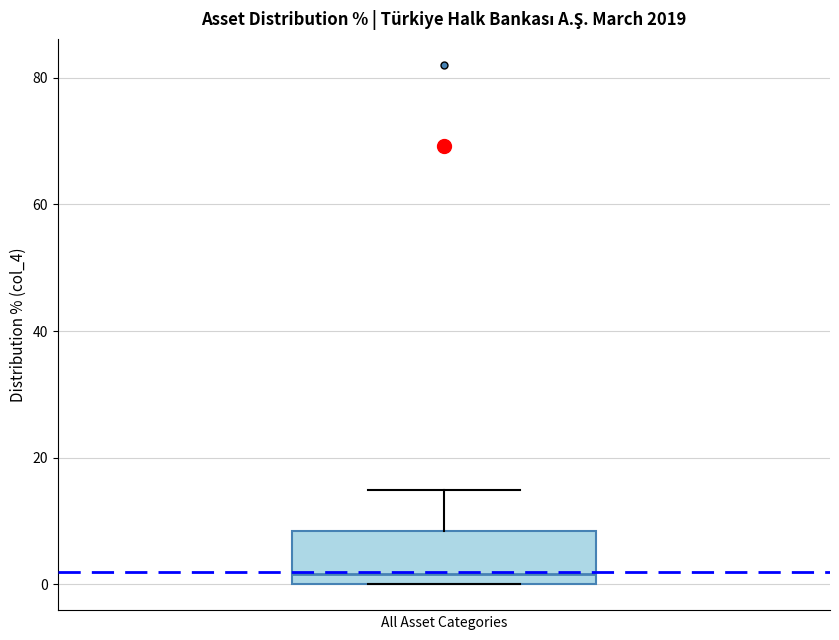

Read this box plot against the y-axis: the position of the median line, the range covered by the box, and the ends of both whiskers. The values are not printed on the chart, so give them approximately, as read against the axis.

median 2, box 0 to 8, whiskers 0 to 14